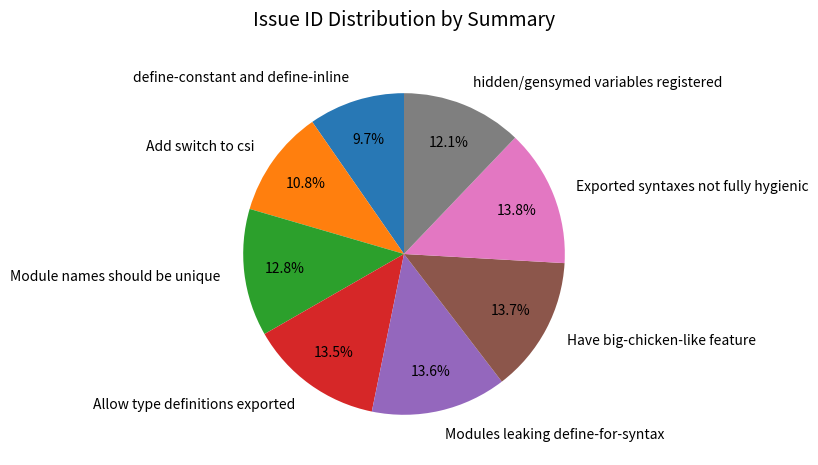

What percentage is NOT represented by Have big-chicken-like feature?

86.3%